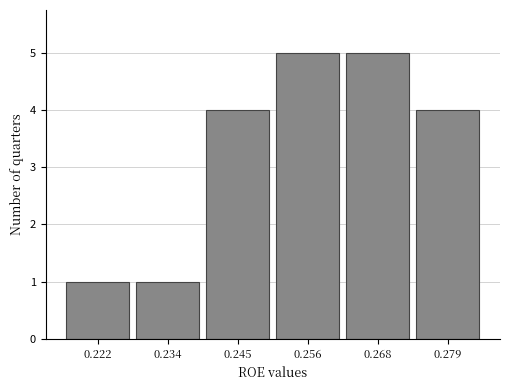

Reading left to right, list every bar in this chart as the range it spans on the x-axis followed by its height. Neither the bar edges nor the heights are printed on the chart, so give them approximately, as read against the axes.

0.216 to 0.228: 1
0.228 to 0.240: 1
0.240 to 0.250: 4
0.250 to 0.262: 5
0.262 to 0.274: 5
0.274 to 0.286: 4